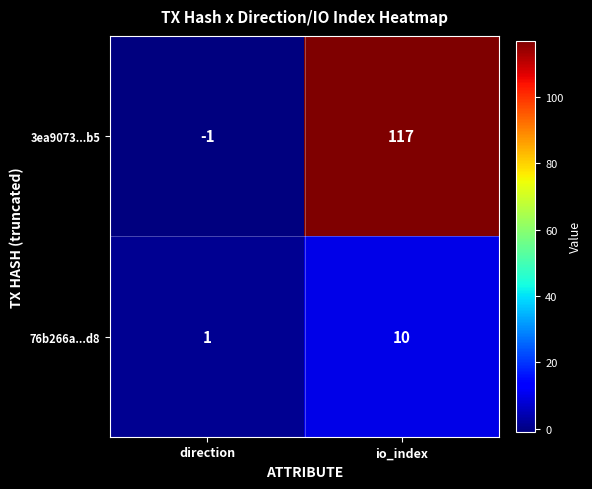

At how many categories does at least one series exceed 16?

1